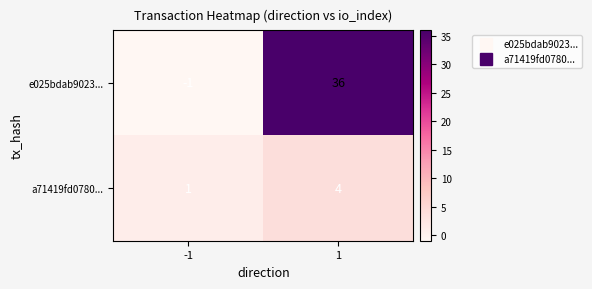

List the series in order of their overall mean, lowest first.

a71419fd0780..., e025bdab9023...